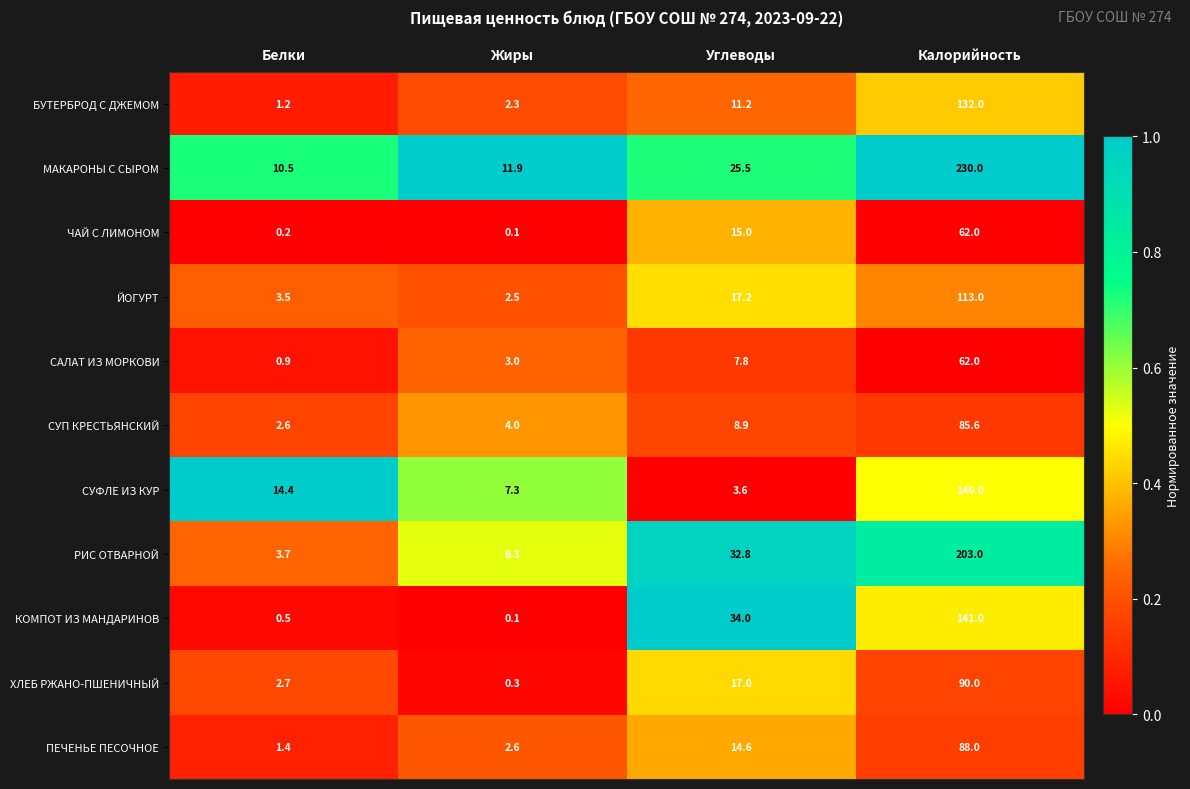

List the labels in order of ПЕЧЕНЬЕ ПЕСОЧНОЕ value, largest first.

Калорийность, Углеводы, Жиры, Белки